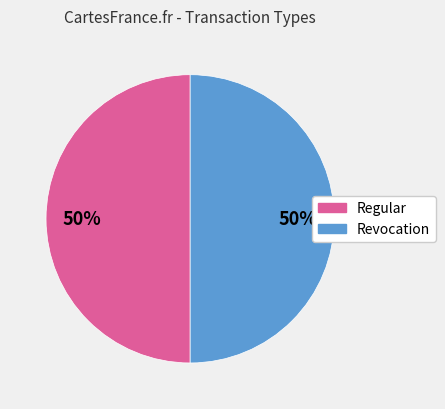

True or false: Revocation accounts for 55% of the total.

False